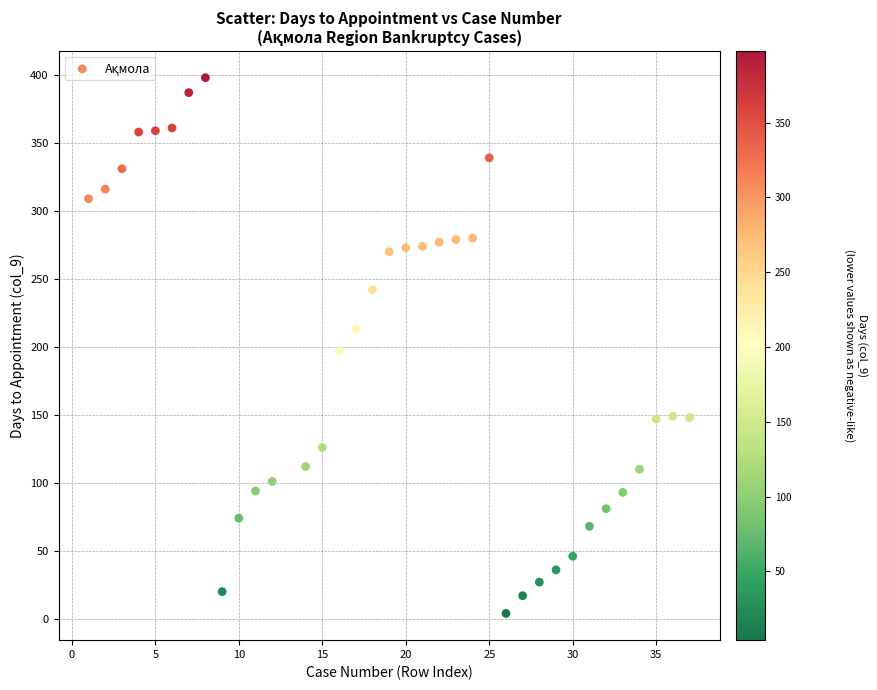

What is the range of X values (max minus min)?

36